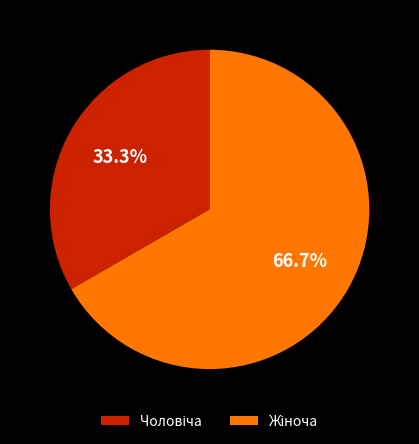

To the nearest percent, what is the average slice percentage?

50%